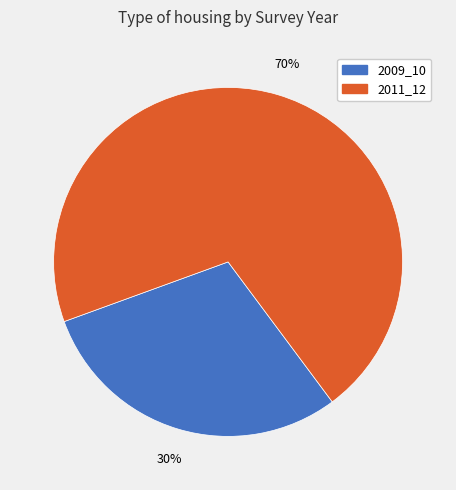

To the nearest percent, what is the average slice percentage?

50%